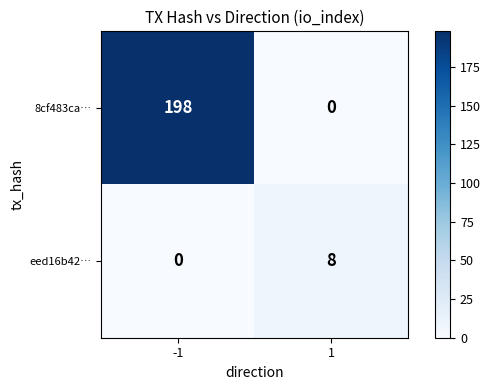

What is the total value across all series at 1?

8